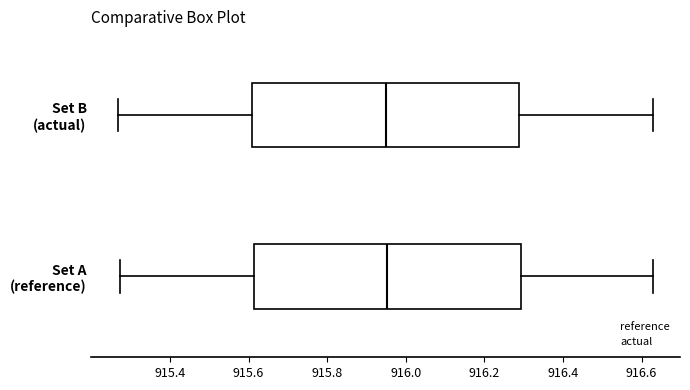

Reading bottom to top, read every box against the x-axis: the position of its median line, the range the box covers, and the ends of its whiskers. The values are not printed on the chart, so give them approximately, as read against the axis.

Set A (reference): median 915.96, box 915.62 to 916.30, whiskers 915.28 to 916.62
Set B (actual): median 915.94, box 915.60 to 916.28, whiskers 915.26 to 916.62